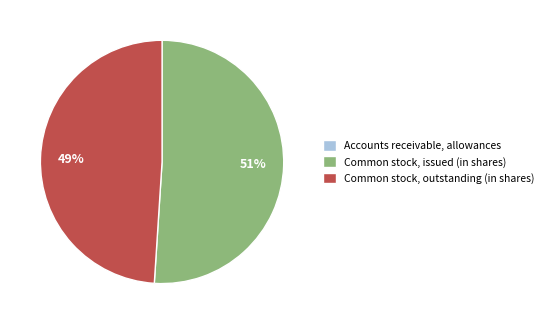

Combined, do Common stock, issued (in shares) and Common stock, outstanding (in shares) account for over 50%?

Yes